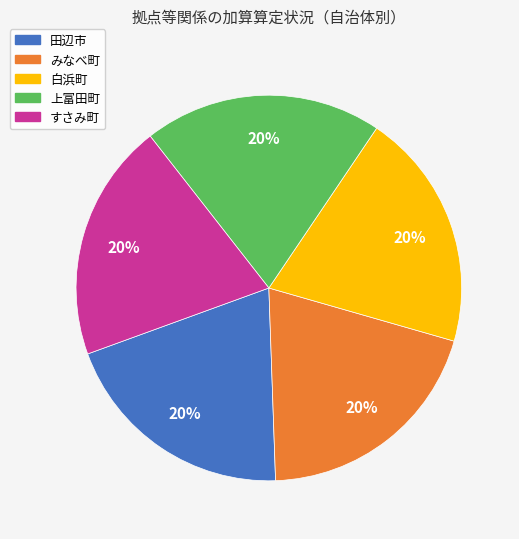

Is there a majority slice in this chart?

No